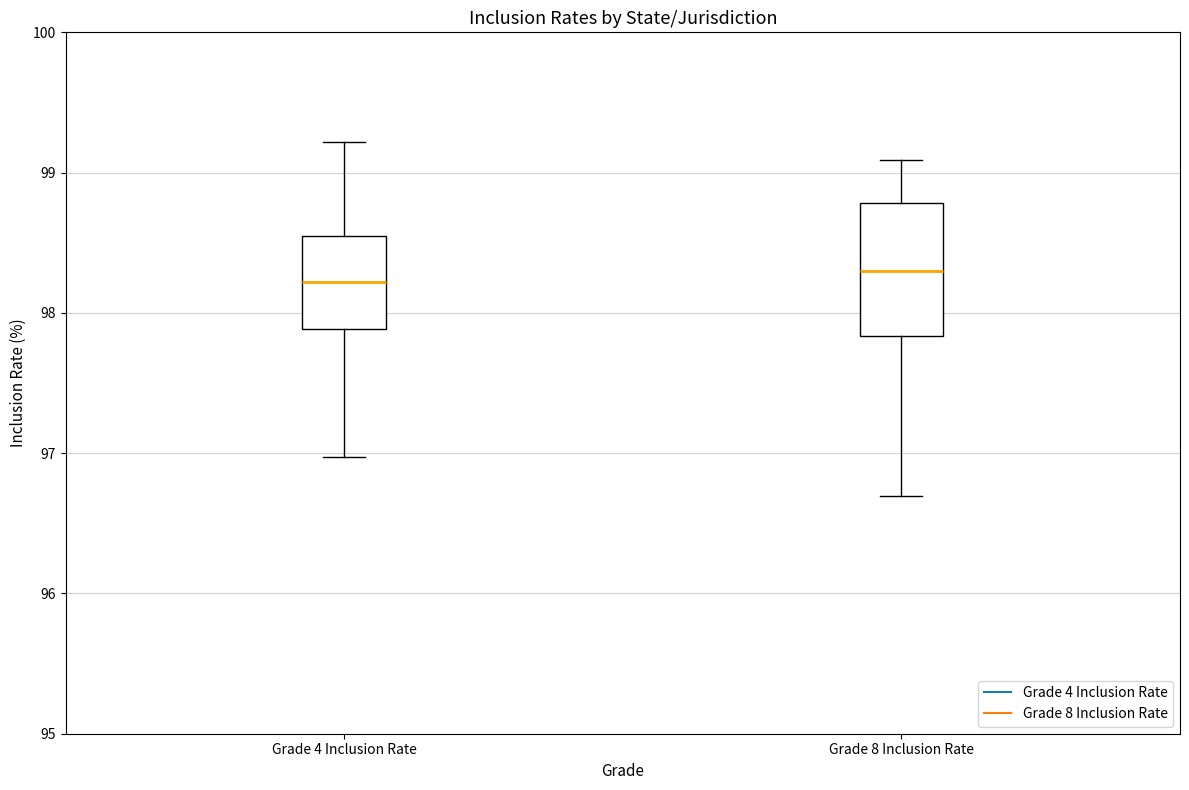

Where does the upper whisker of the box for Grade 8 Inclusion Rate end on the y-axis? The values are not printed on the chart, so give them approximately, as read against the axis.

99.1